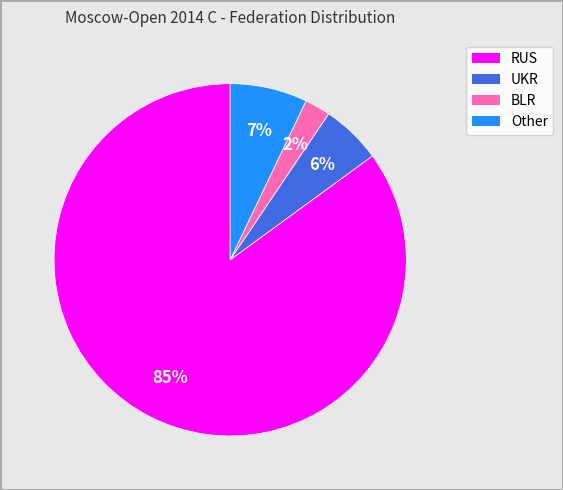

Does any single category account for the majority?

Yes